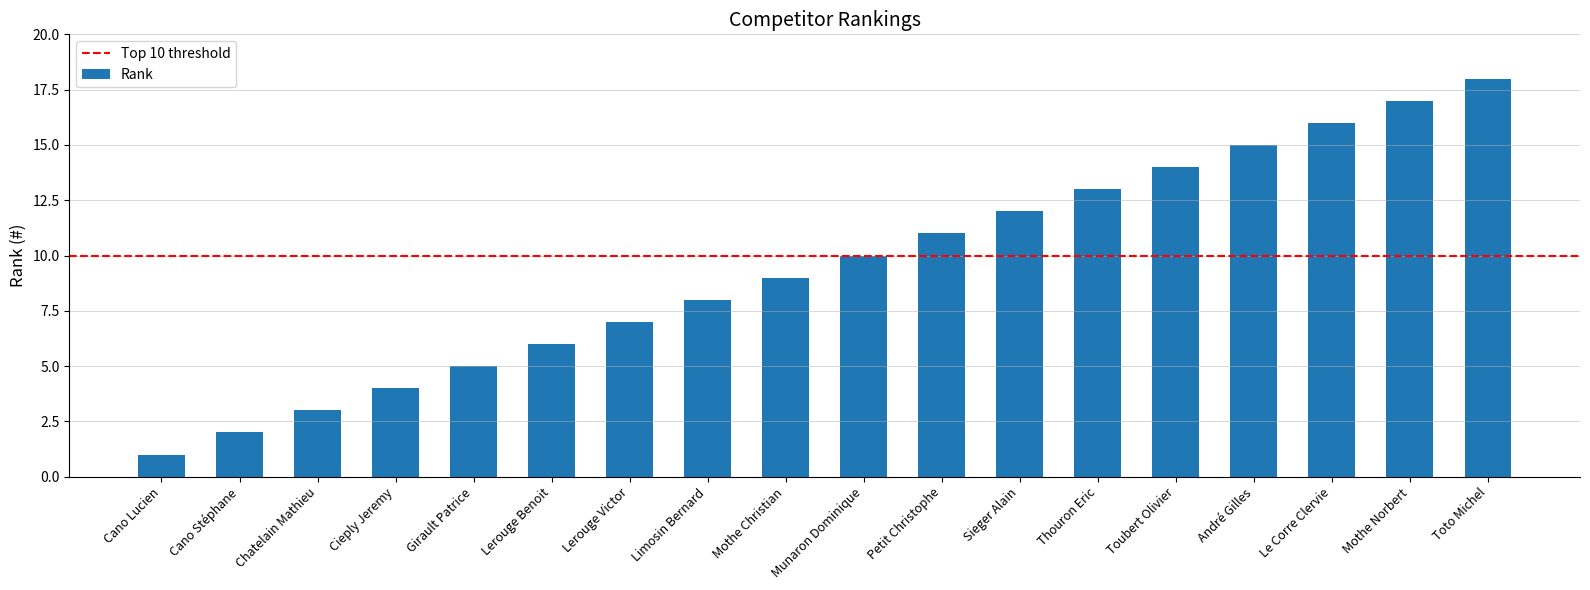

Reading left to right, extract all data points from this chart.

1	2	3	4	5	6	7	8	9	10	11	12	13	14	15	16	17	18